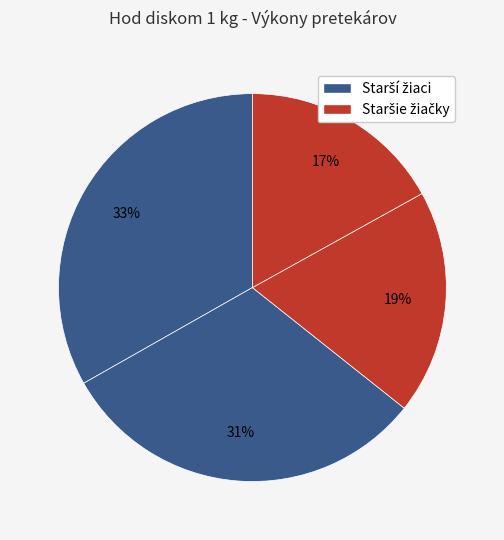

Is there any slice that represents more than half of the pie?

No